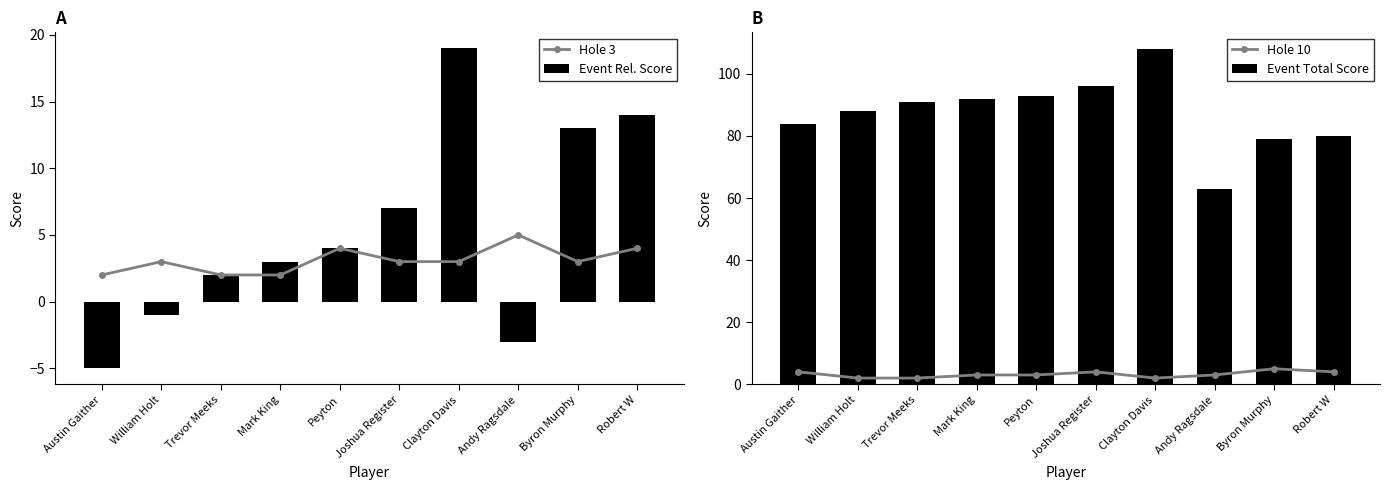

What is the difference between the Hole 10 values at Mark King and Trevor Meeks?

1